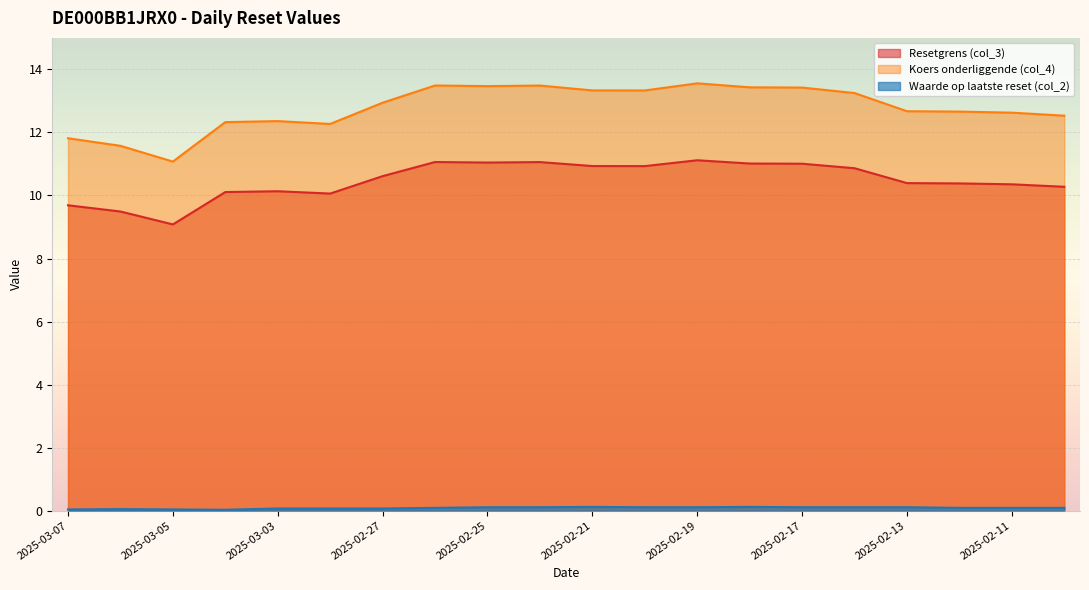

At how many categories does at least one series exceed 11?

20